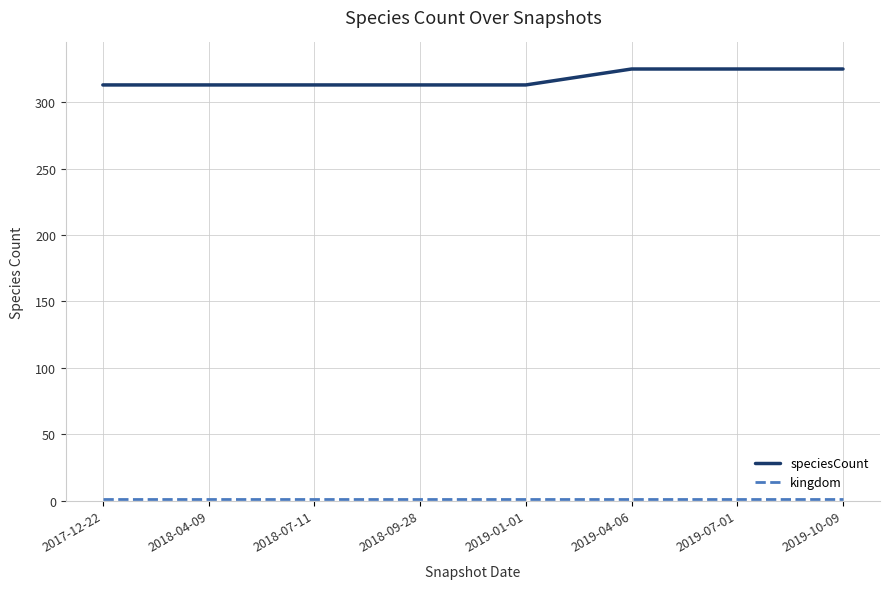

Which series has the widest spread of values?

speciesCount